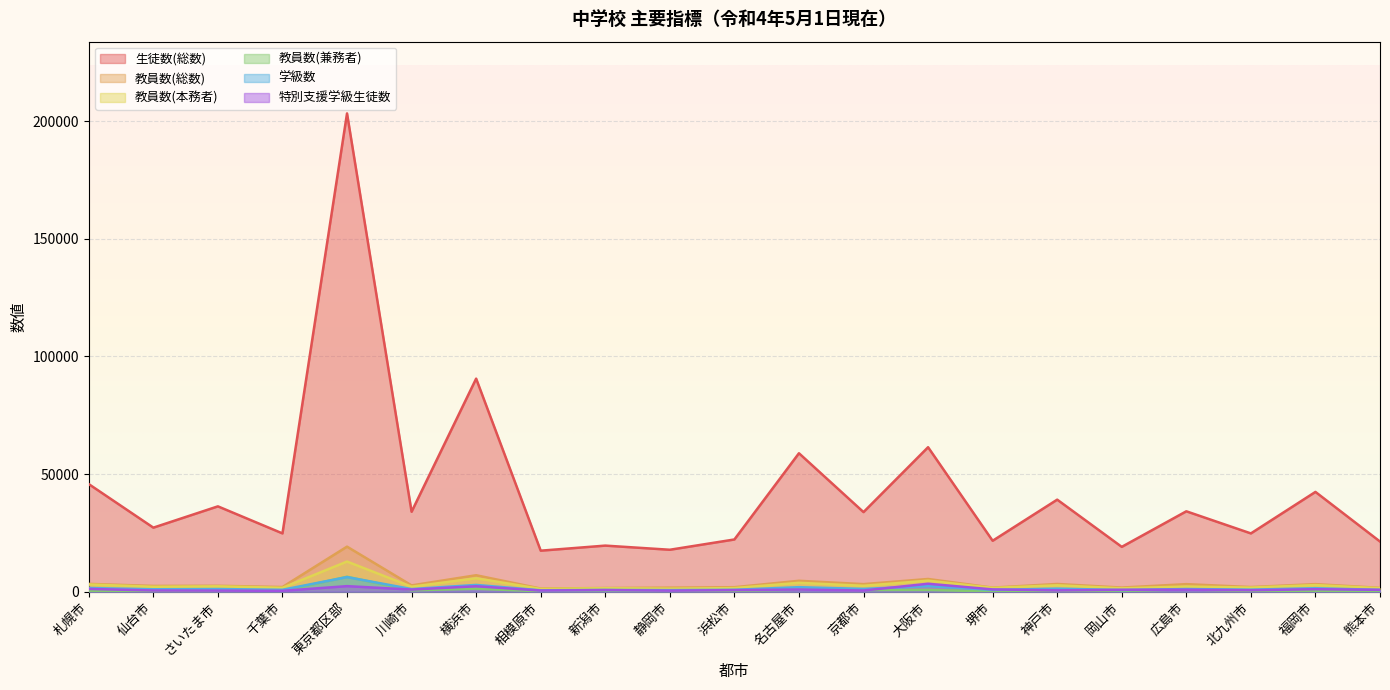

Between さいたま市 and 名古屋市, which series saw the biggest shift?

生徒数(総数)